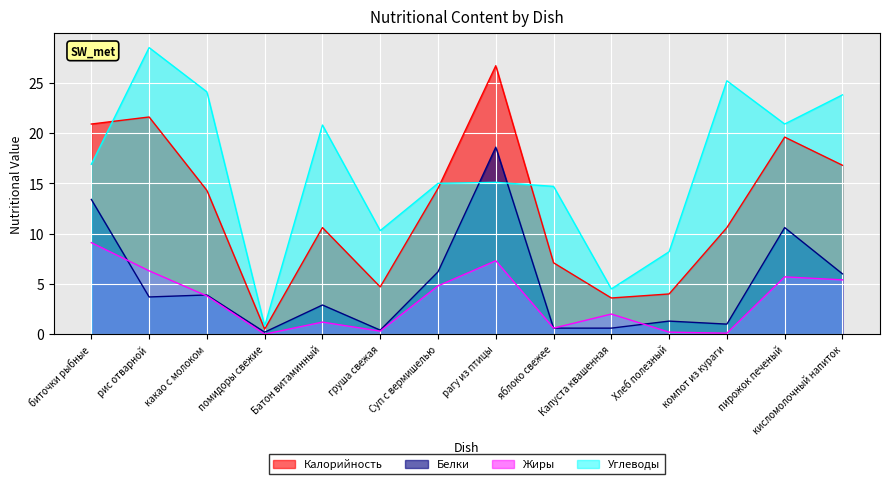

What is the difference between the highest and lowest values at пирожок печеный?

15.2